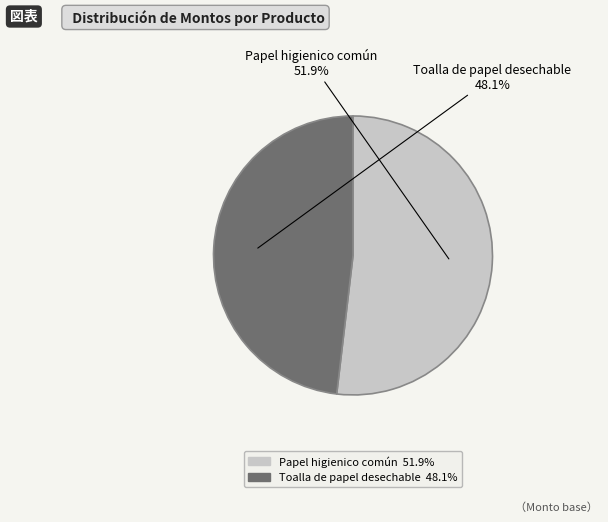

What portion of the pie excludes Toalla de papel desechable?

51.9%